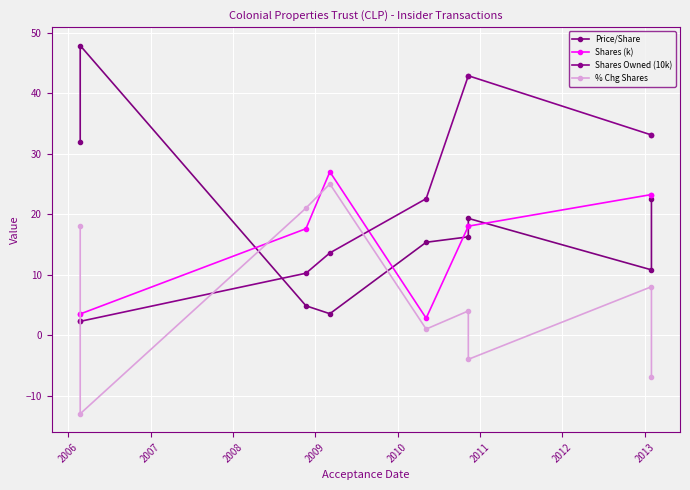

In Shares (k), how many points are lower than both neighbors (excluding endpoints)?

1